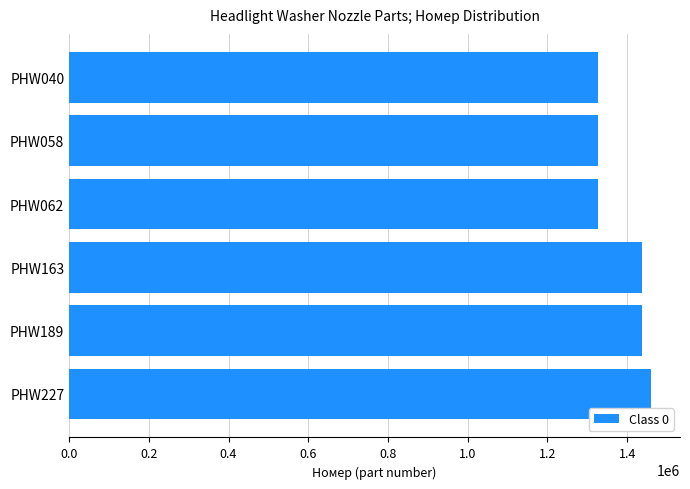

Approximately how many times larger is the value at PHW040 compared to PHW163?

0.9